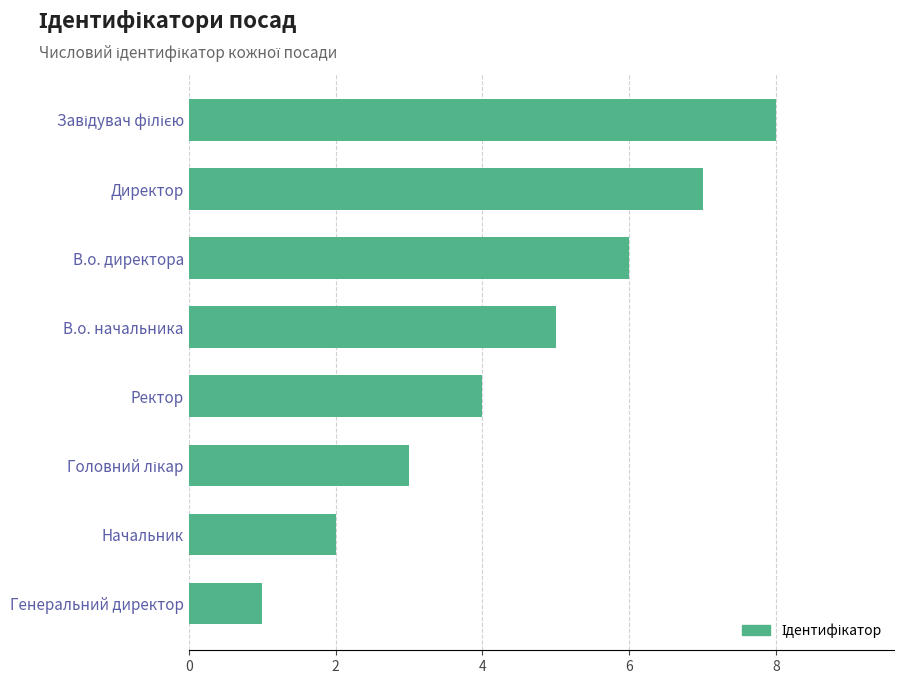

What is the maximum value shown in the chart?

8